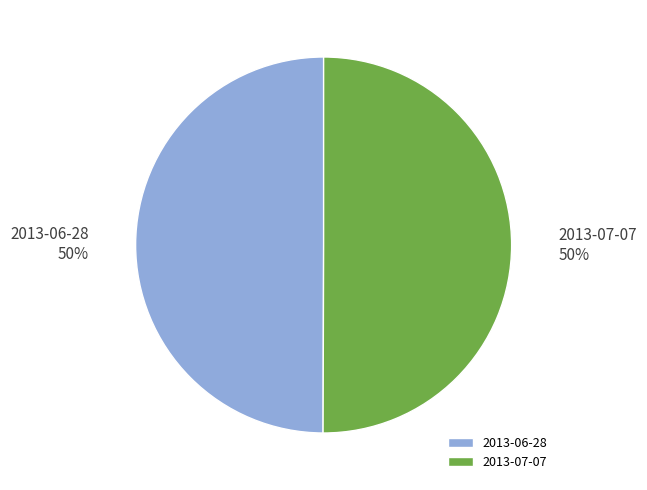

Count the number of slices in the pie.

2